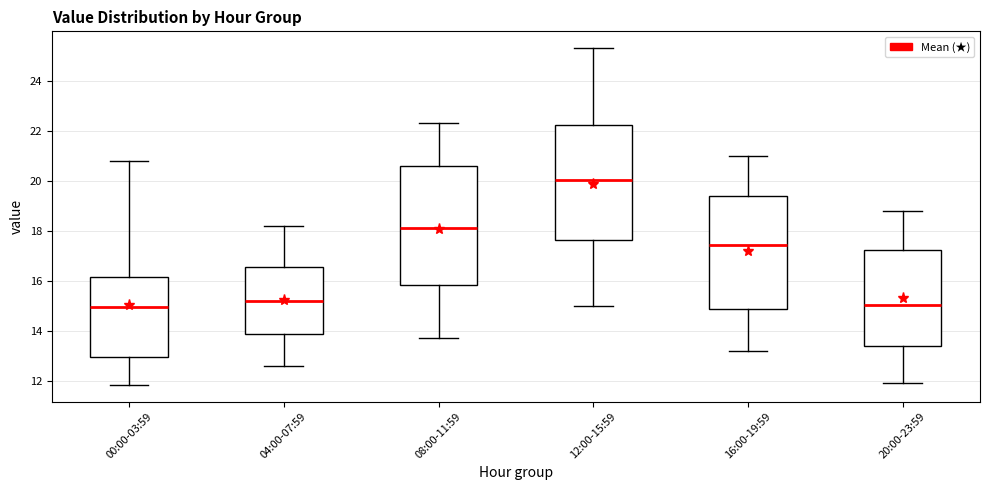

Reading left to right, transcribe this box plot: for each box, give where its median line is, the range the box spans, and where its two whiskers end, as read against the y-axis. The values are not printed on the chart, so give them approximately, as read against the axis.

00:00-03:59: median 15.0, box 13.0 to 16.2, whiskers 11.8 to 20.8
04:00-07:59: median 15.2, box 13.8 to 16.6, whiskers 12.6 to 18.2
08:00-11:59: median 18.2, box 15.8 to 20.6, whiskers 13.8 to 22.4
12:00-15:59: median 20.0, box 17.6 to 22.2, whiskers 15.0 to 25.4
16:00-19:59: median 17.4, box 14.8 to 19.4, whiskers 13.2 to 21.0
20:00-23:59: median 15.0, box 13.4 to 17.2, whiskers 12.0 to 18.8